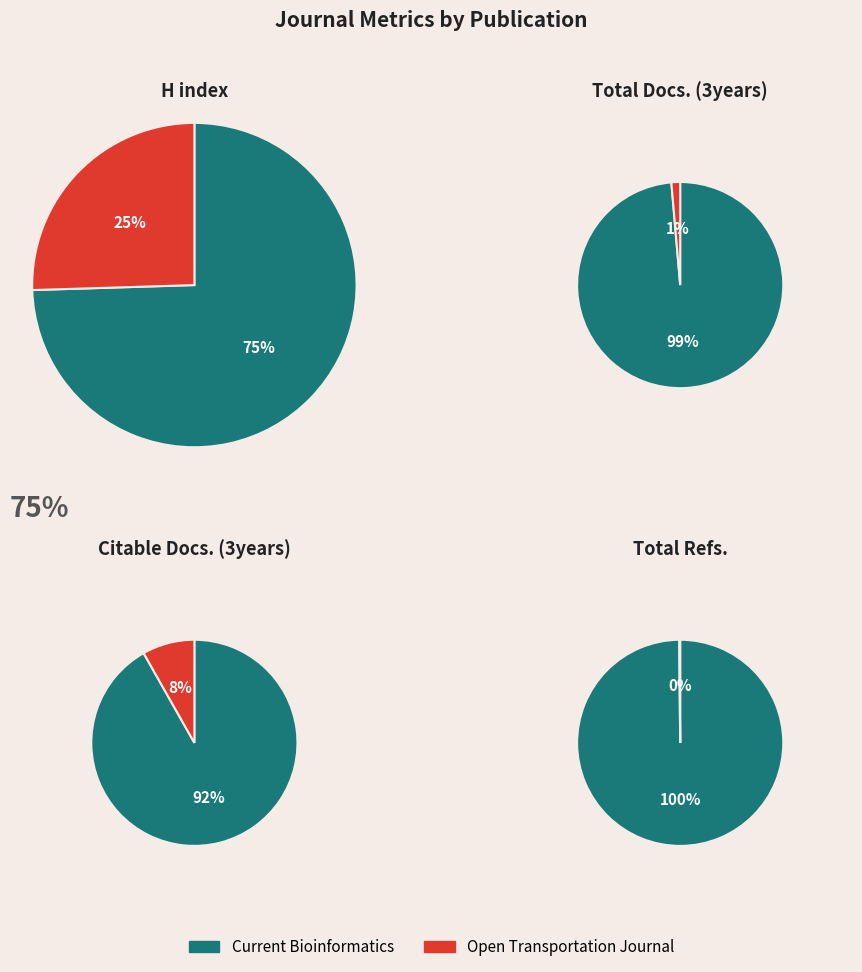

To the nearest percent, what portion does Current Bioinformatics represent?

100%